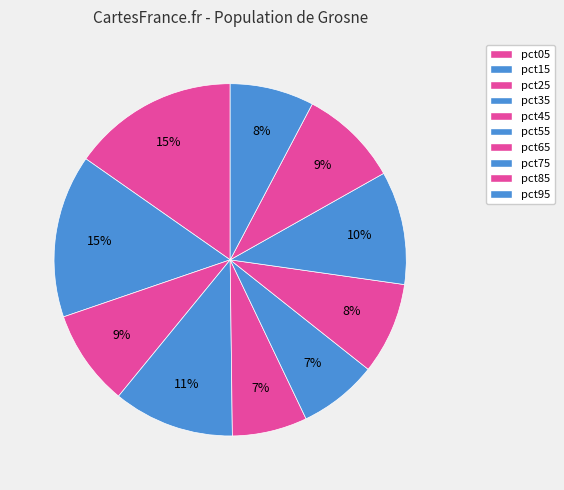

To the nearest percent, what percentage of the pie is pct15?

15%